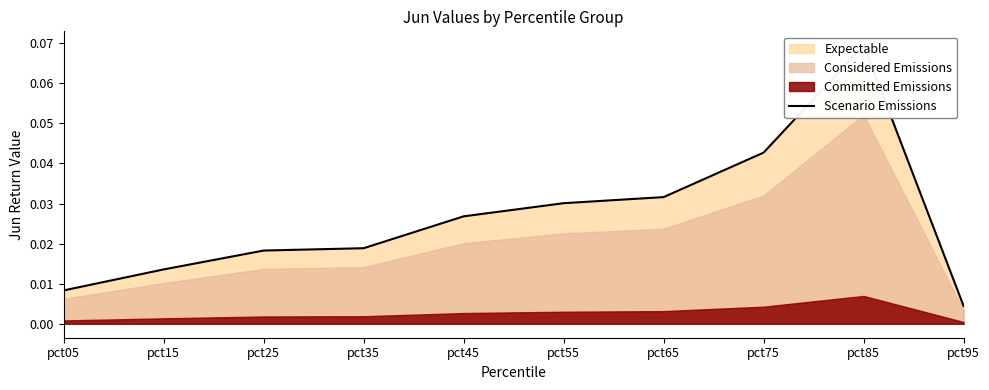

At which category does the chart reach its minimum across all series?

pct95